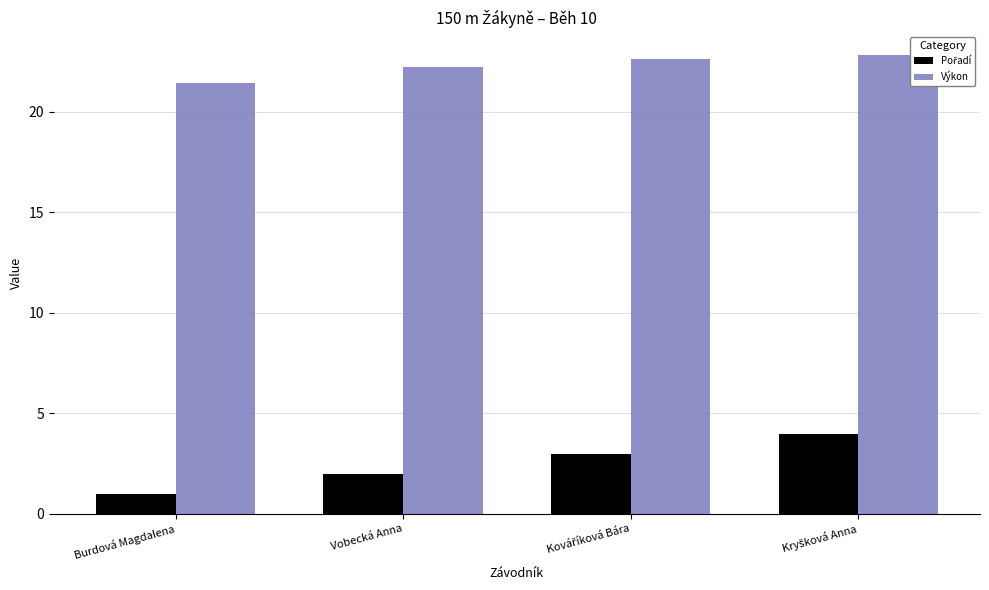

At which category does the chart reach its minimum across all series?

Burdová Magdalena